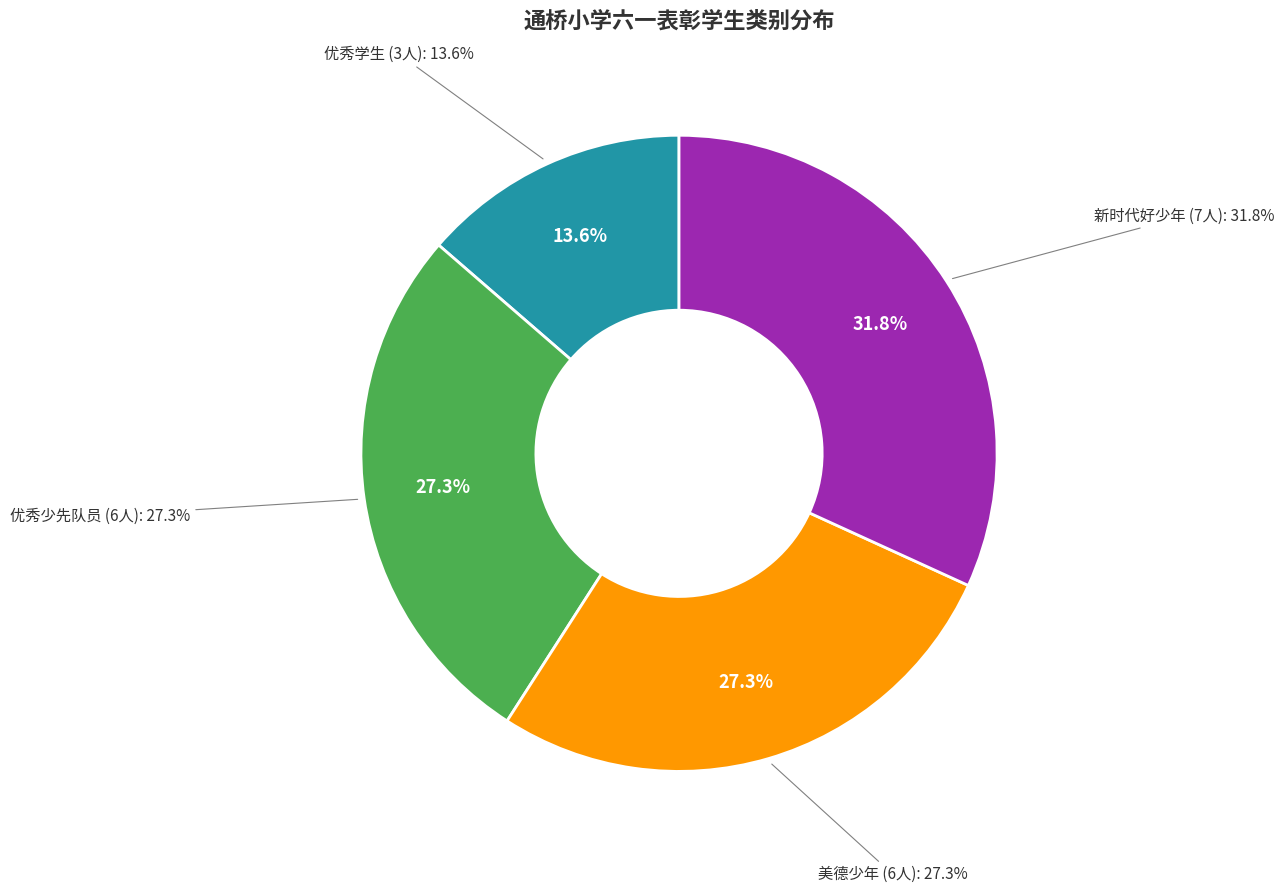

How many segments does this pie chart have?

4